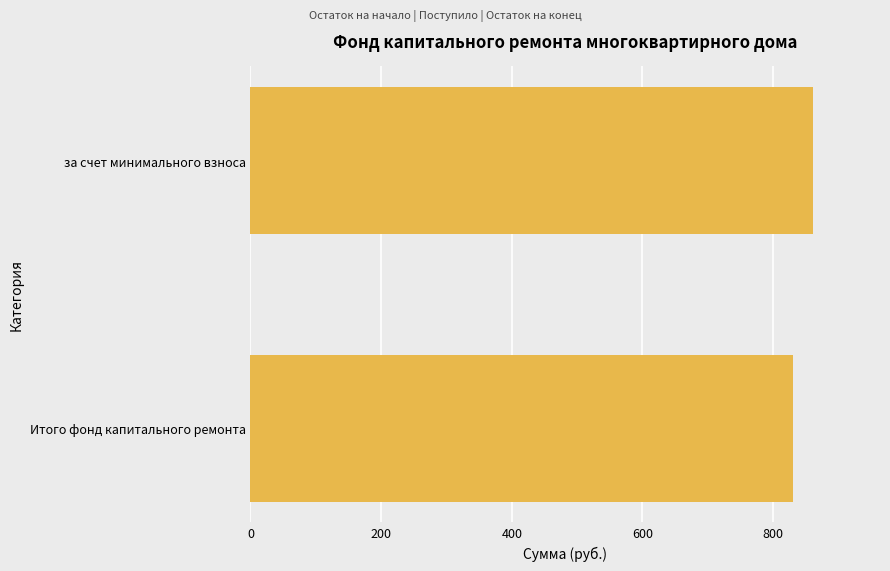

List the labels in order of value, smallest first.

Итого фонд капитального ремонта, за счет минимального взноса